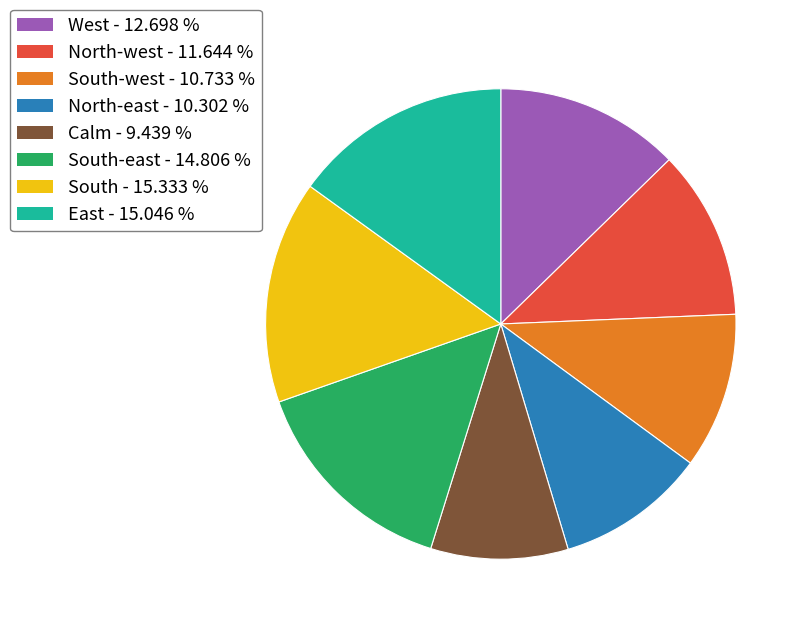

Which slice is the smallest?

Calm - 9.439 %